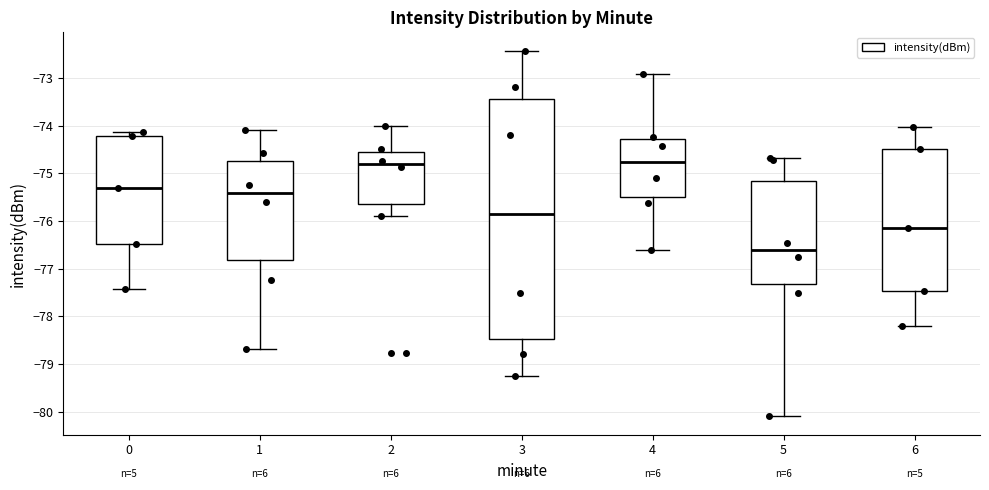

Where does the median line of the box at x = 4 sit on the y-axis? The values are not printed on the chart, so give them approximately, as read against the axis.

-74.8